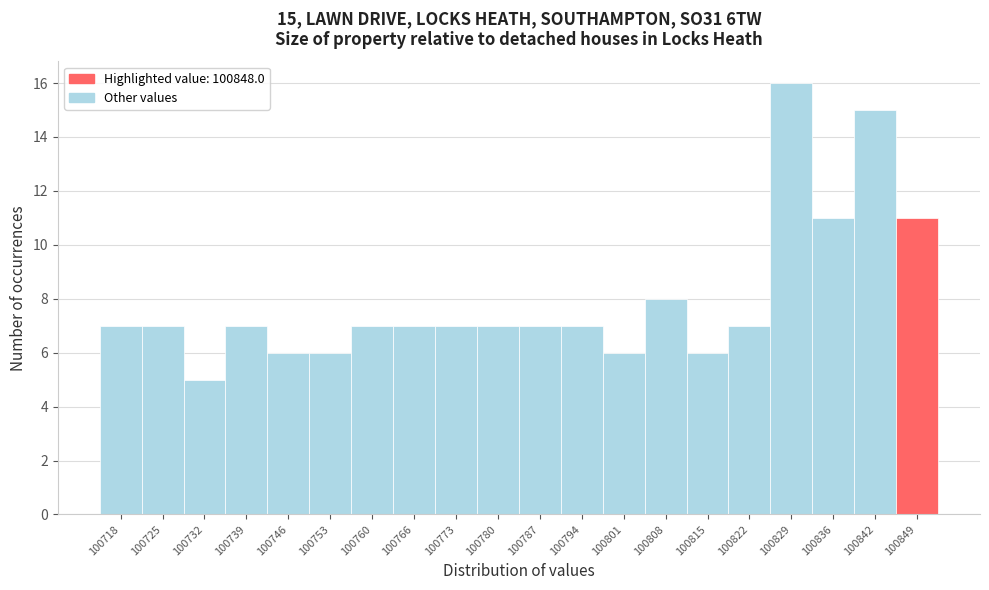

Which range on the x-axis has the tallest bar?

100825 to 100832